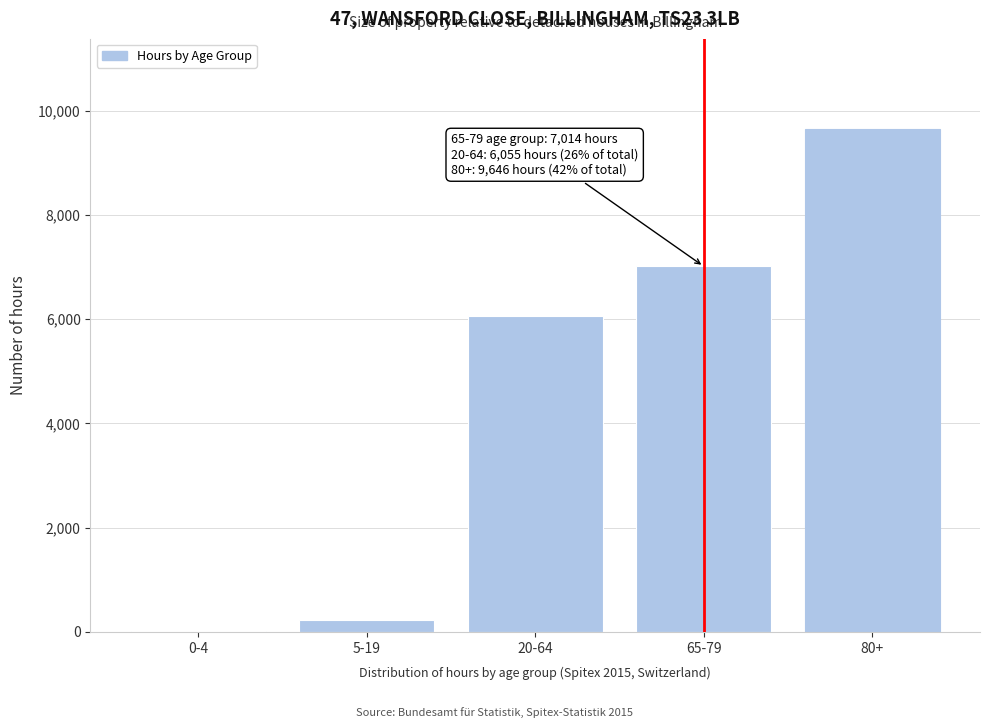

Reading left to right, transcribe all the data shown in this chart.

0-4=11	5-19=222	20-64=6055	65-79=7014	80+=9646